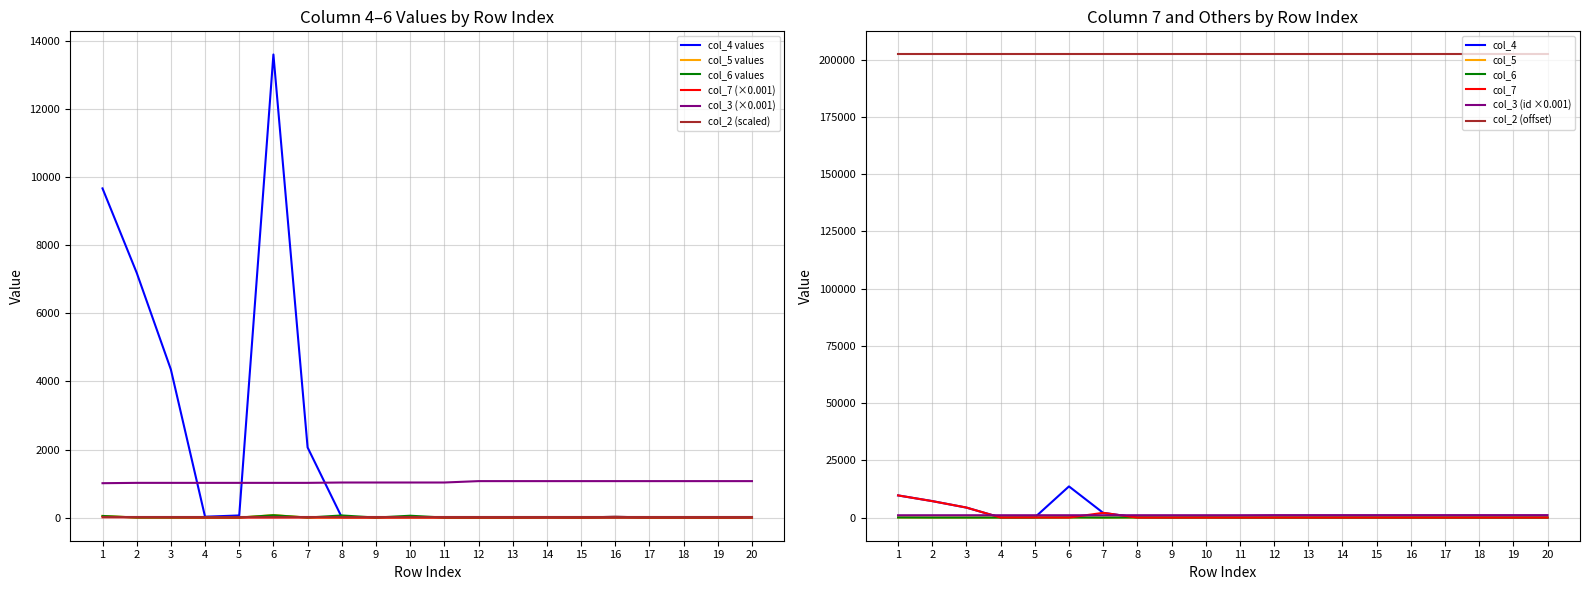

Which series has the widest spread of values?

col_4